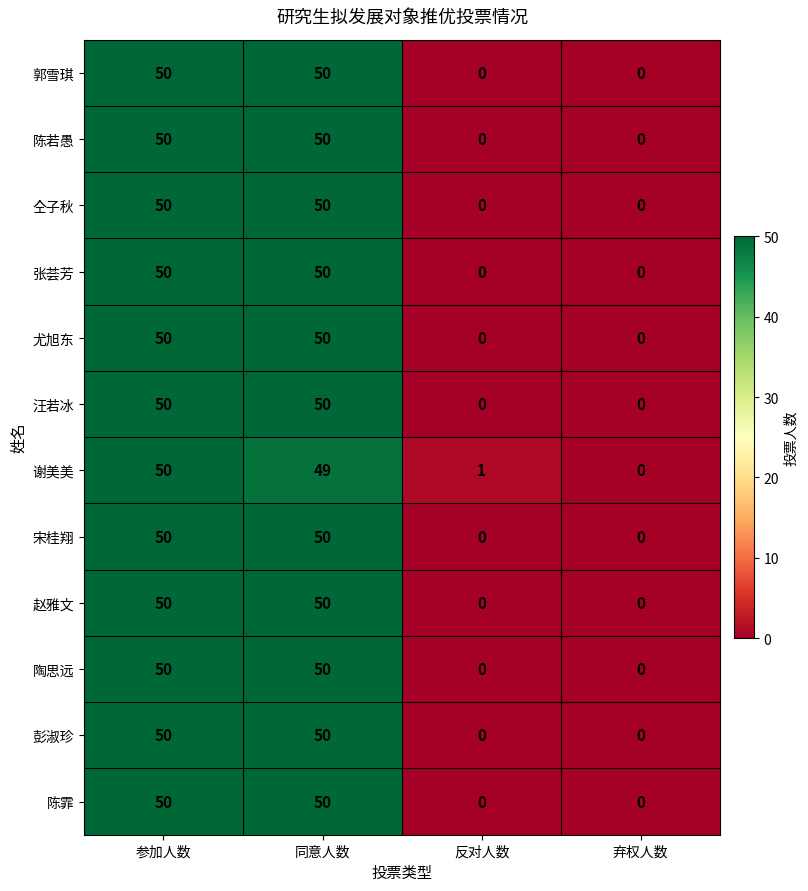

What is the maximum value for 宋桂翔?

50